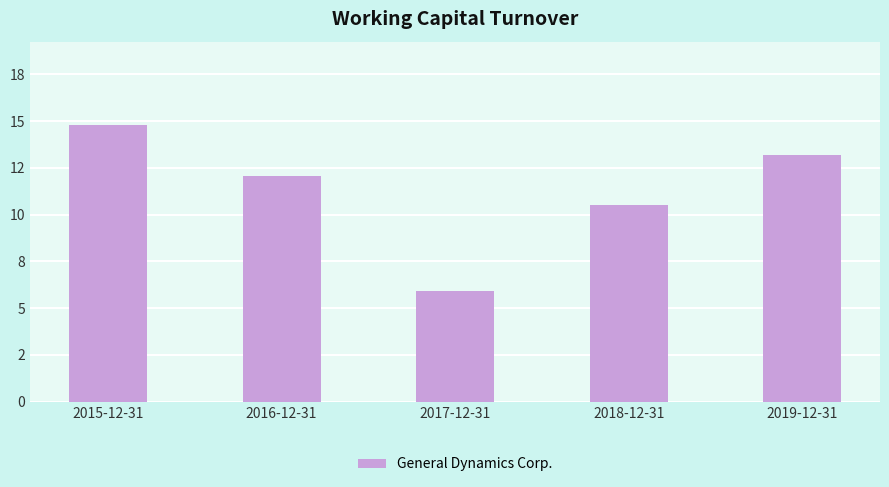

Approximately how many times larger is the value at 2015-12-31 compared to 2018-12-31?

1.4